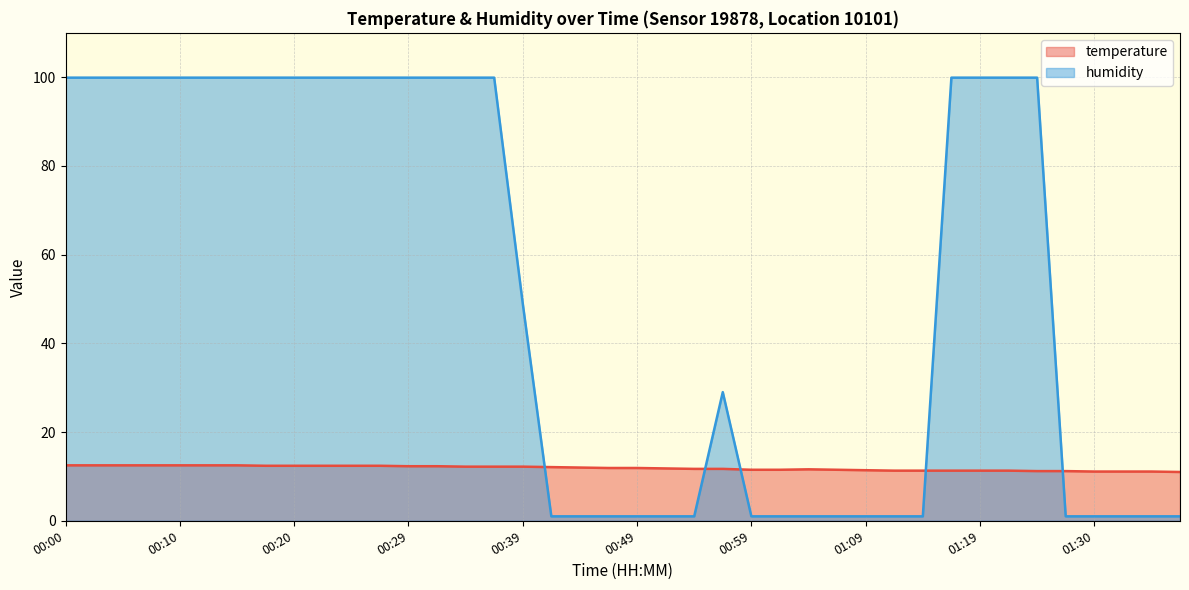

Reading right to left, what are all the values shown in this chart?

temperature: 11.0	11.1	11.1	11.1	11.2	11.2	11.3	11.3	11.3	11.3	11.3	11.4	11.5	11.6	11.5	11.5	11.7	11.7	11.8	11.9	11.9	12.0	12.1	12.2	12.2	12.2	12.3	12.3	12.4	12.4	12.4	12.4	12.4	12.5	12.5	12.5	12.5	12.5	12.5	12.5
humidity: 1.0	1.0	1.0	1.0	1.0	99.9	99.9	99.9	99.9	1.0	1.0	1.0	1.0	1.0	1.0	1.0	29.0	1.0	1.0	1.0	1.0	1.0	1.0	49.0	99.9	99.9	99.9	99.9	99.9	99.9	99.9	99.9	99.9	99.9	99.9	99.9	99.9	99.9	99.9	99.9